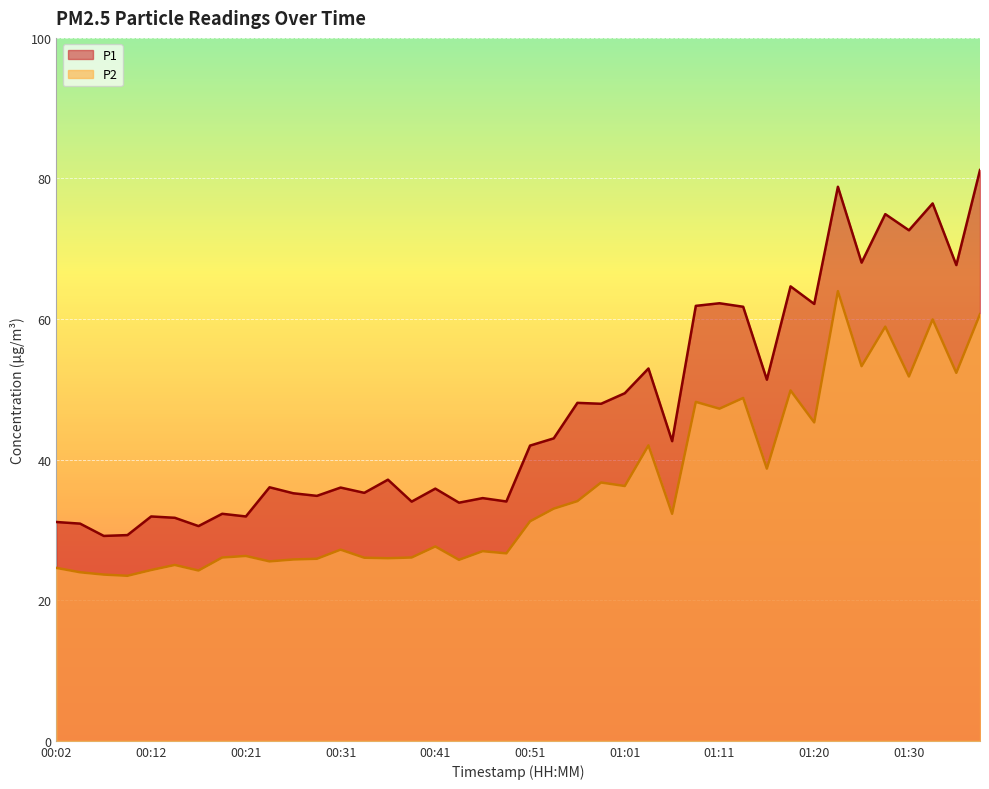

What is the difference between the P1 values at 00:26 and 00:34?

0.1